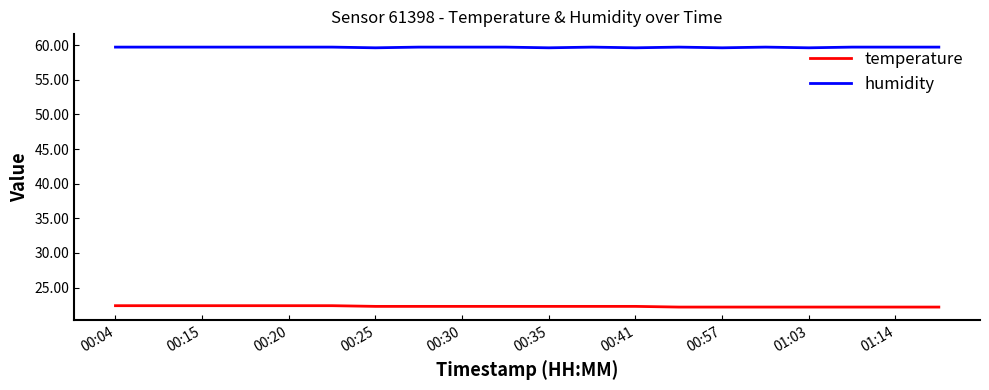

What is the minimum value shown in the chart?

22.2